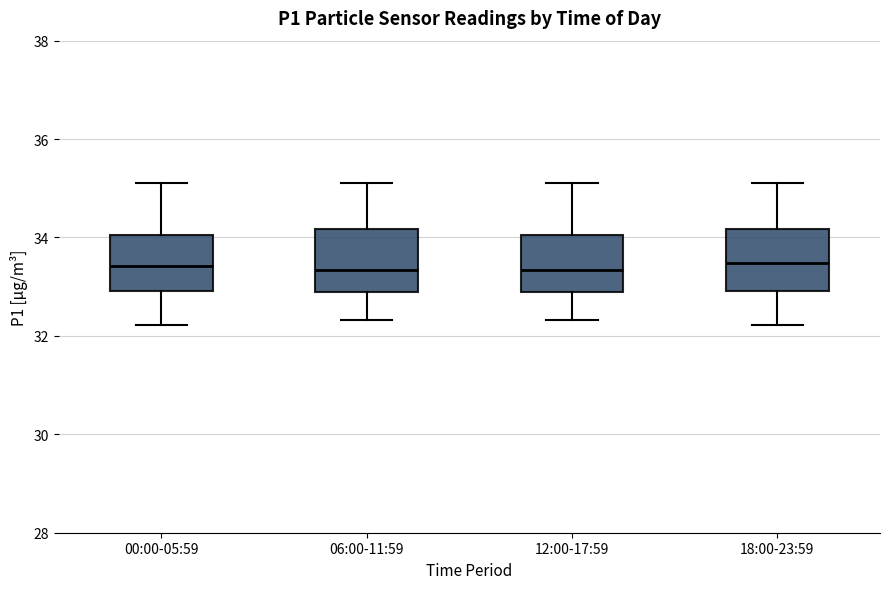

Reading left to right, transcribe this box plot: for each box, give where its median line is, the range the box spans, and where its two whiskers end, as read against the y-axis. The values are not printed on the chart, so give them approximately, as read against the axis.

00:00-05:59: median 33.4, box 33.0 to 34.0, whiskers 32.2 to 35.2
06:00-11:59: median 33.4, box 32.8 to 34.2, whiskers 32.4 to 35.2
12:00-17:59: median 33.4, box 32.8 to 34.0, whiskers 32.4 to 35.2
18:00-23:59: median 33.4, box 33.0 to 34.2, whiskers 32.2 to 35.2